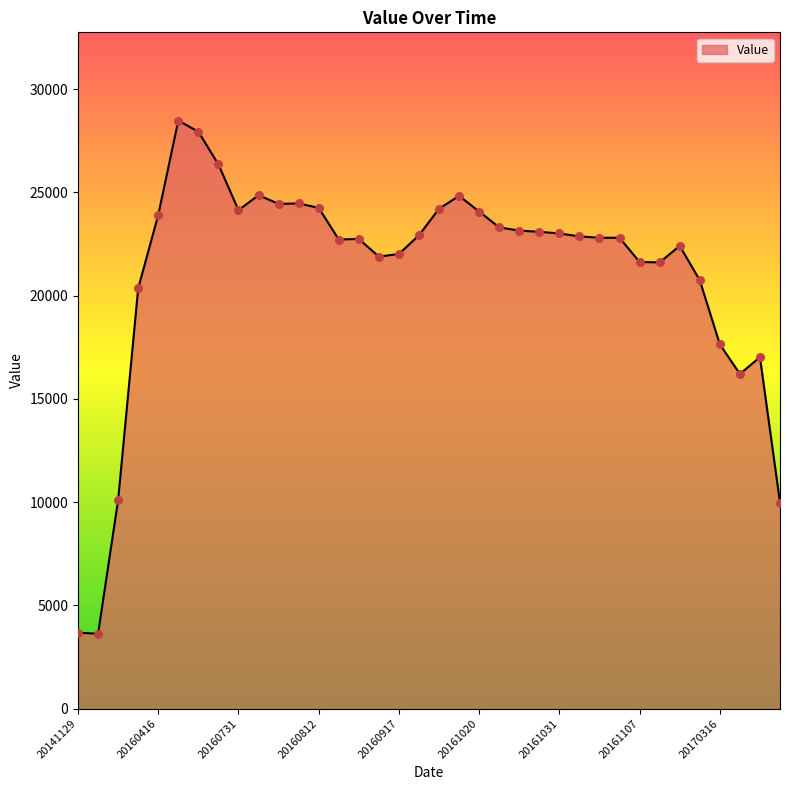

What is the minimum value shown in the chart?

3627